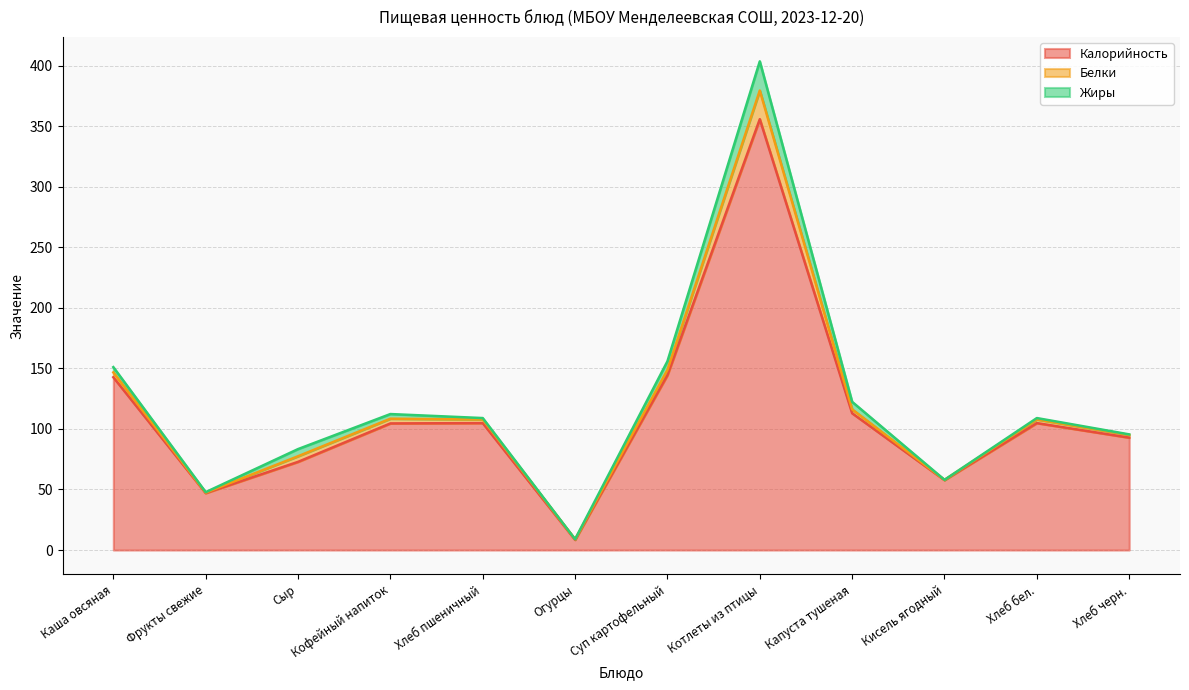

True or false: Белки has more than 0 interior local peaks.

True